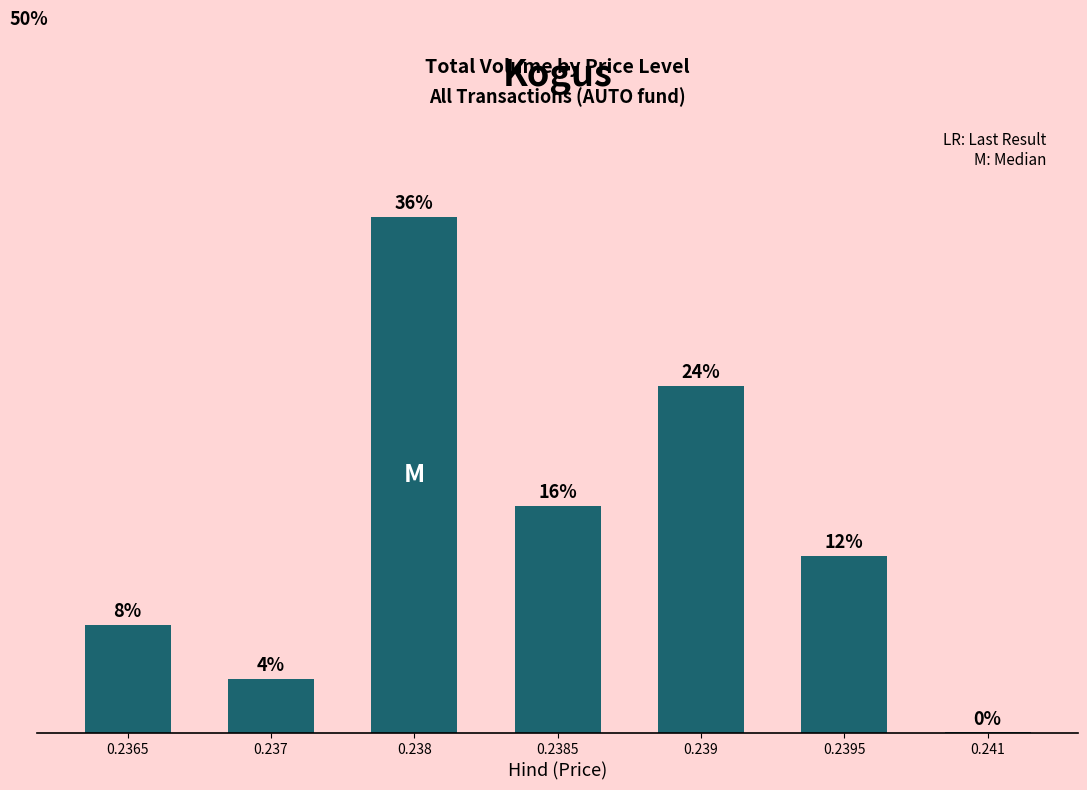

Is it true that the value at 0.239 is 0.4?

False